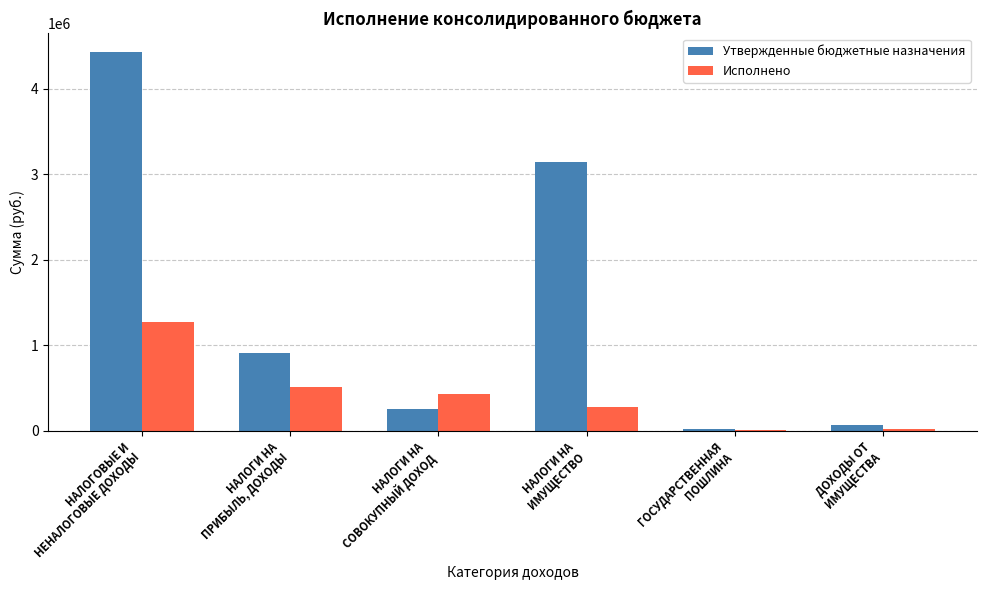

At which category is the sum across all series the highest?

НАЛОГОВЫЕ И
НЕНАЛОГОВЫЕ ДОХОДЫ